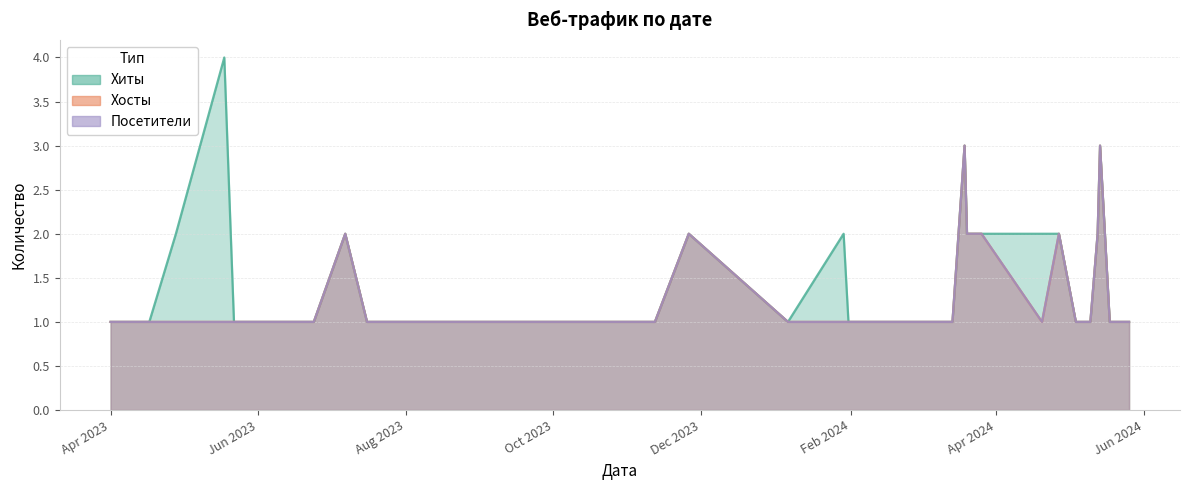

How many lines are shown in the chart?

3